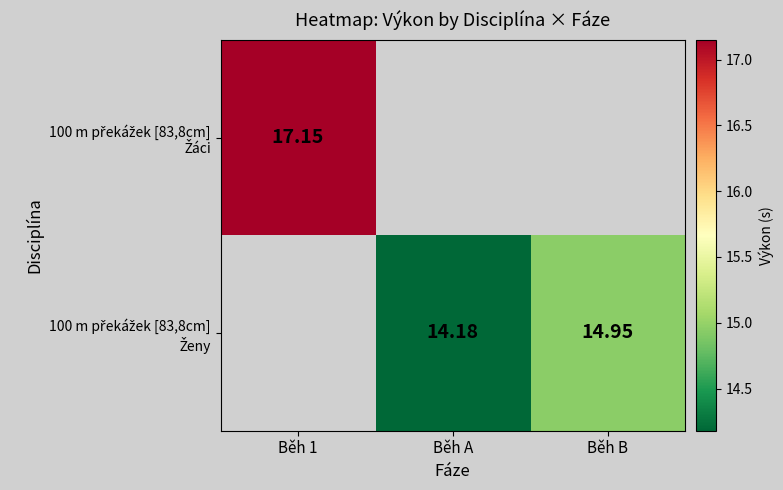

What value does the 100 m překážek [83,8cm] Ženy series have at Běh B?

14.9